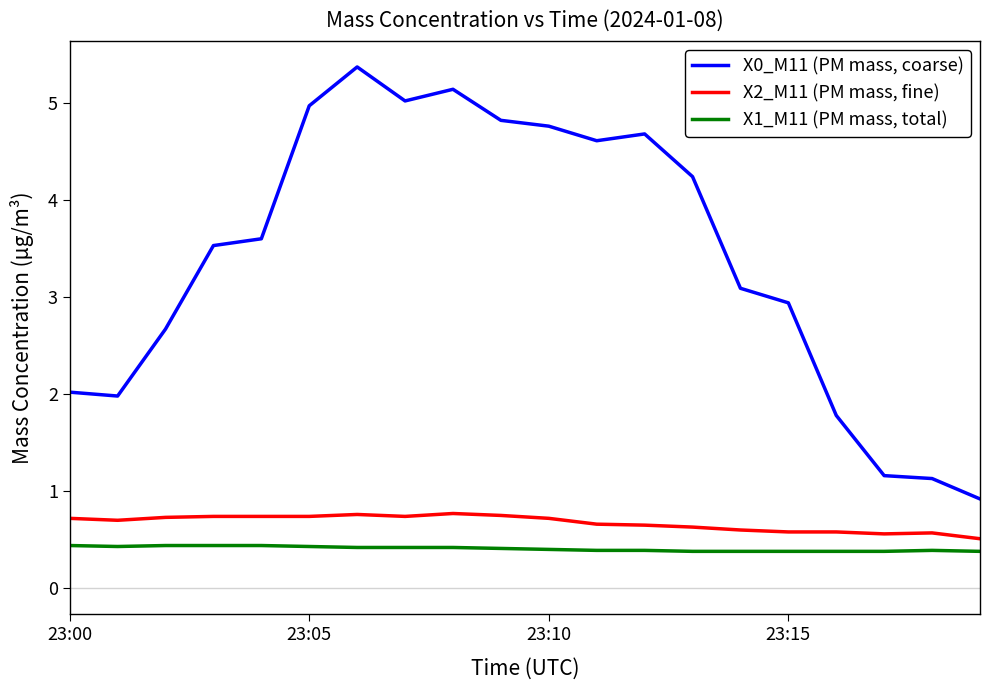

Which series has the widest spread of values?

X0_M11 (PM mass, coarse)